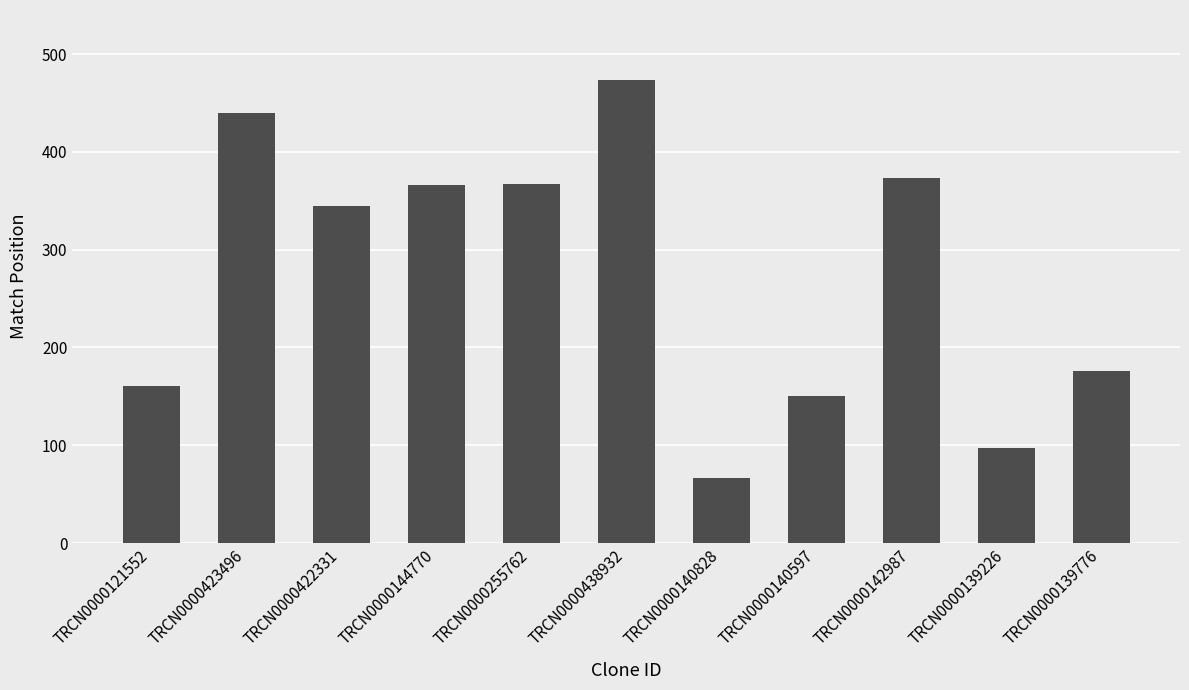

How many bars are there in total?

11